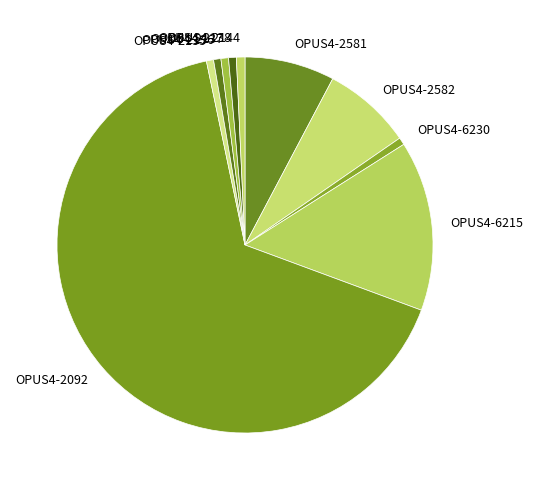

Which category accounts for the majority?

OPUS4-2092